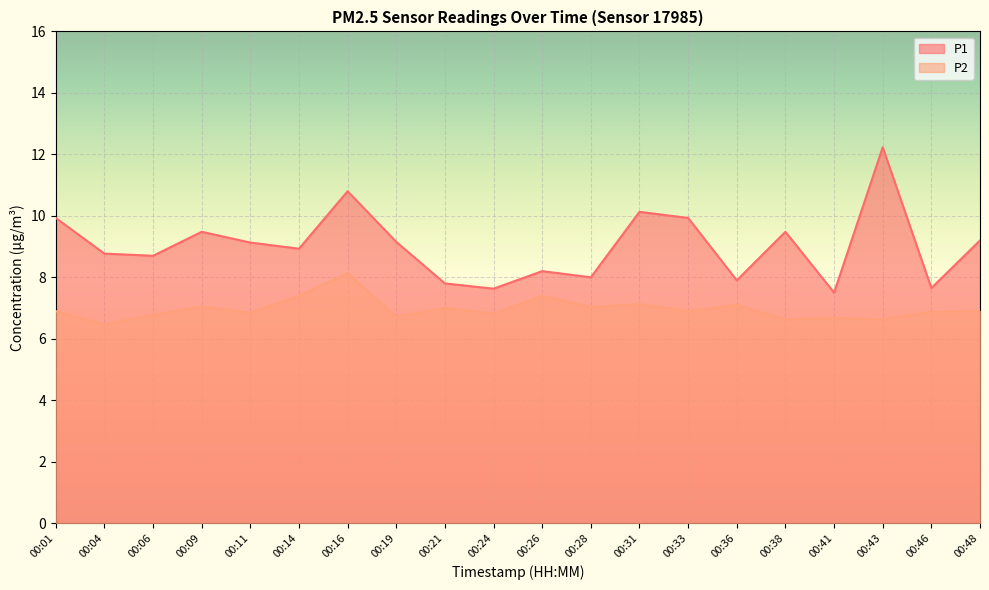

List the series in order of their overall mean, highest first.

P1, P2